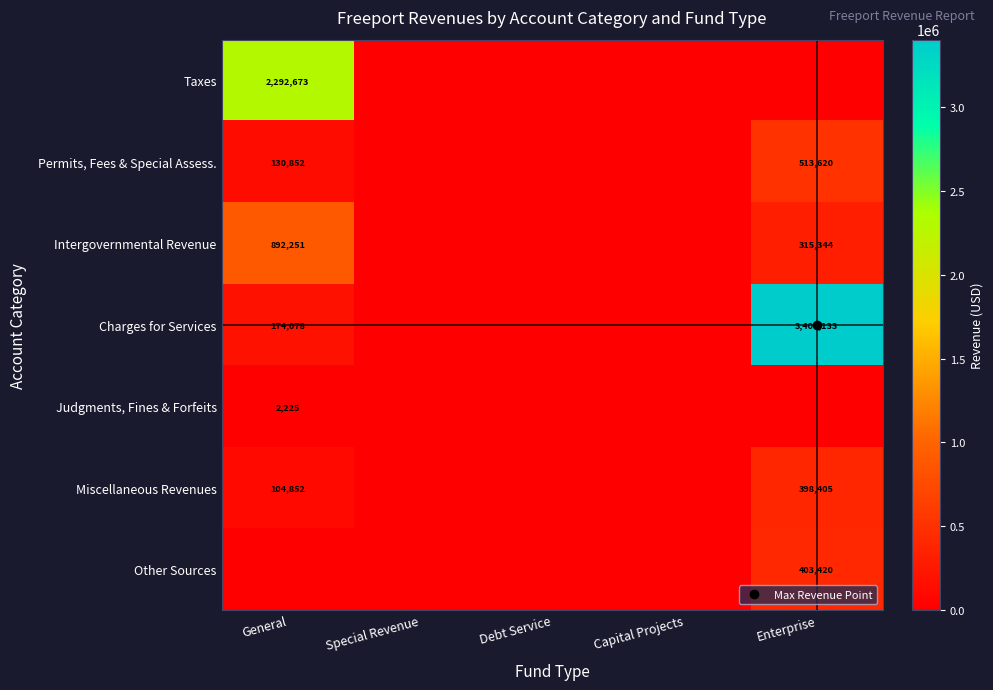

Is the value of Taxes at Capital Projects greater than the value of Permits, Fees & Special Assess. at Enterprise?

No